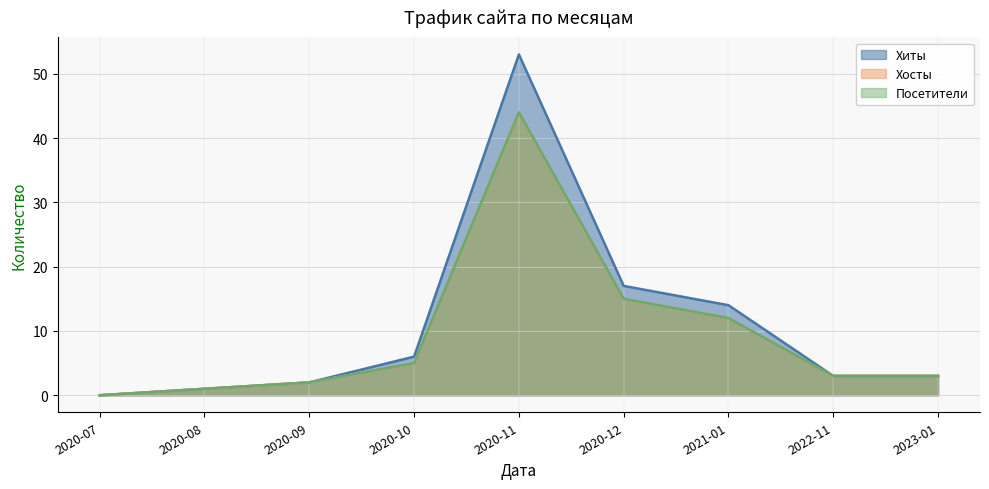

What is the greatest value displayed?

53